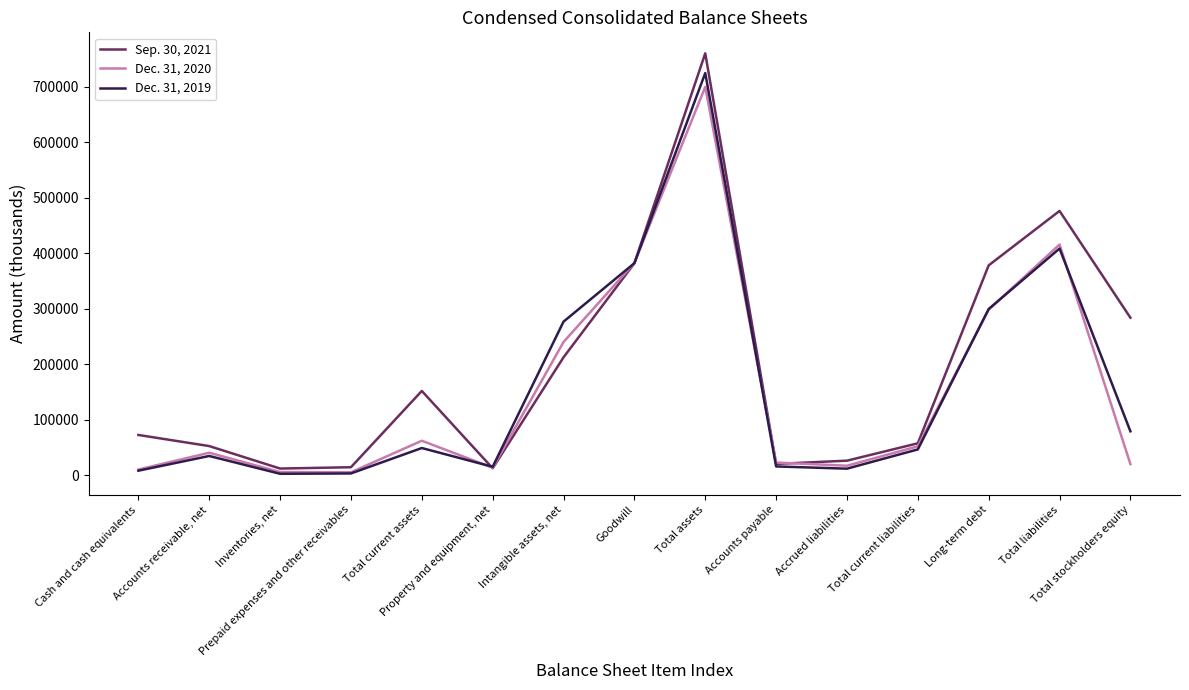

How many interior local valleys does the Dec. 31, 2020 series have?

3